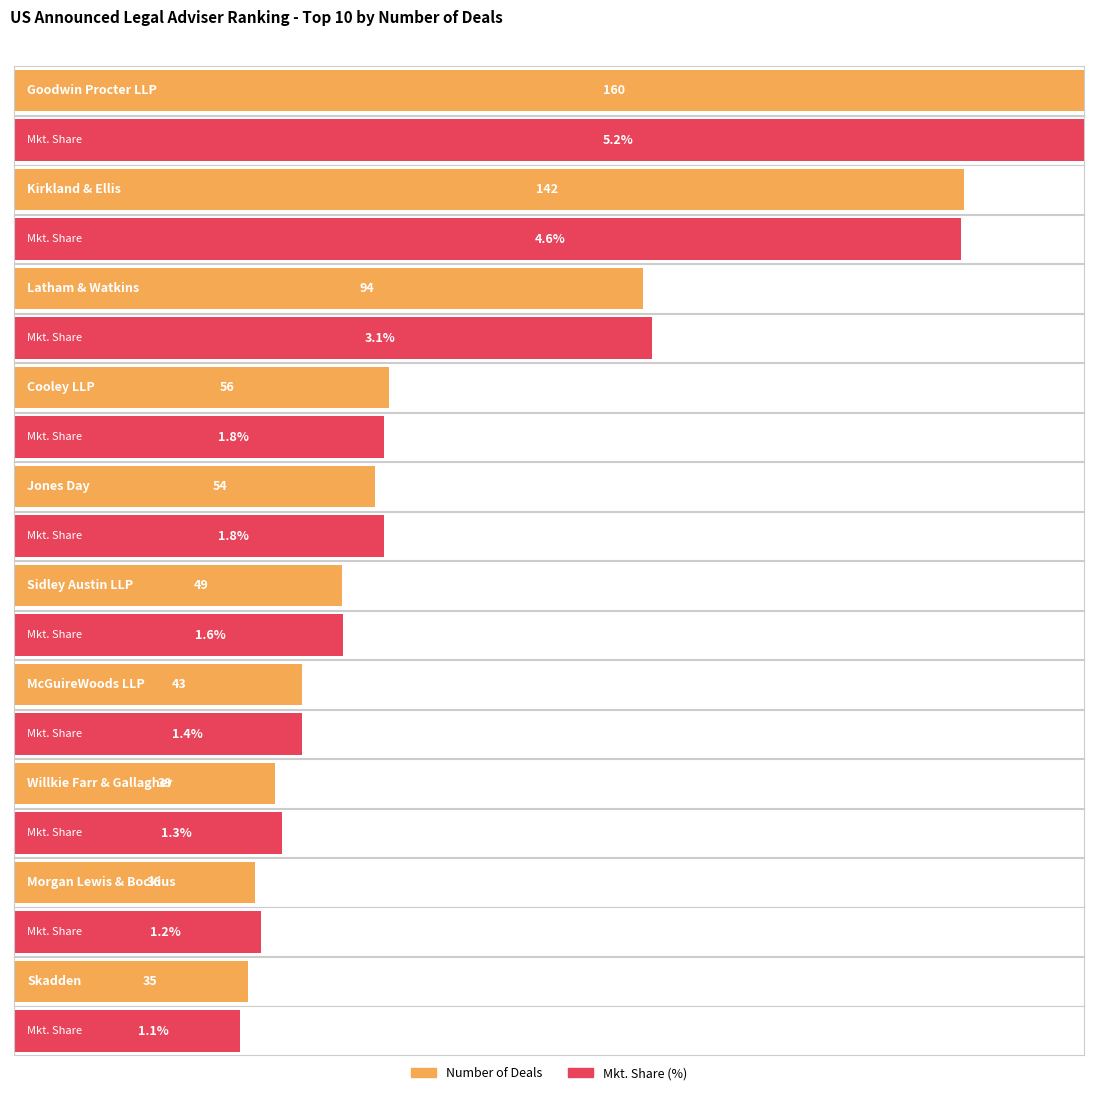

Rank the series by their maximum value, from highest to lowest.

Number of Deals, Mkt. Share